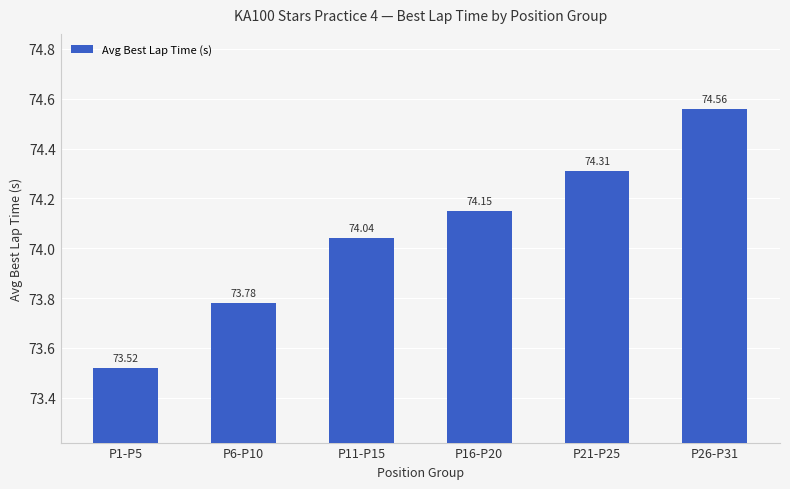

At which category does the chart reach its minimum across all series?

P1-P5